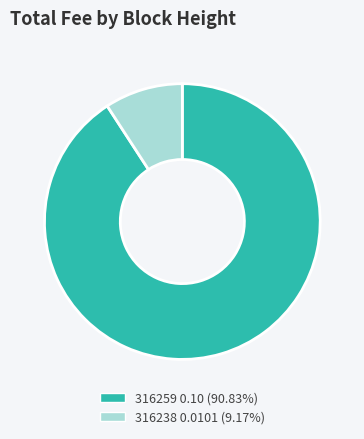

Is 316259 0.10 (90.83%) the majority of the pie?

Yes